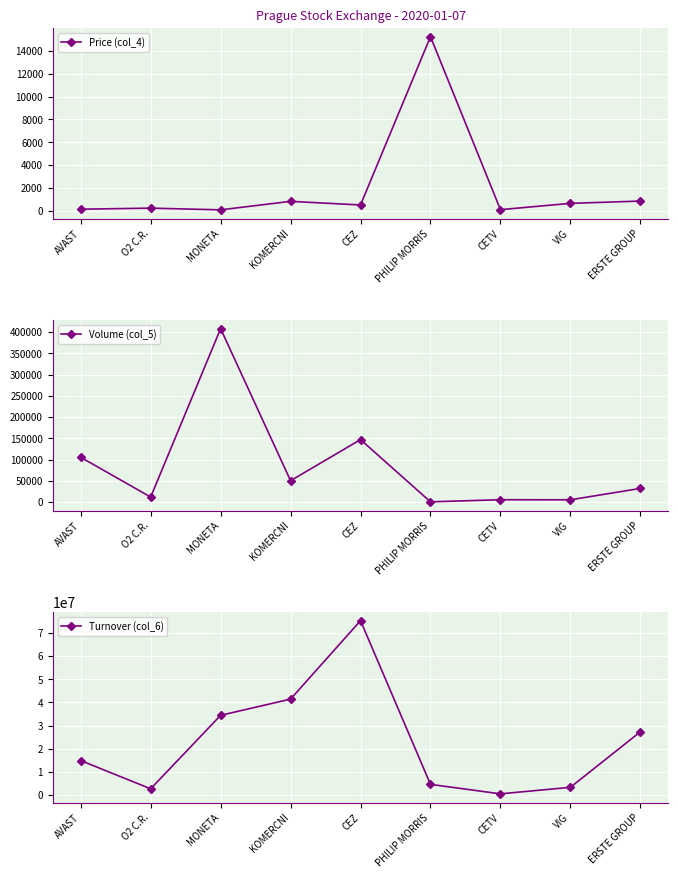

True or false: Turnover (col_6) has more than 1 points higher than both neighbors.

False